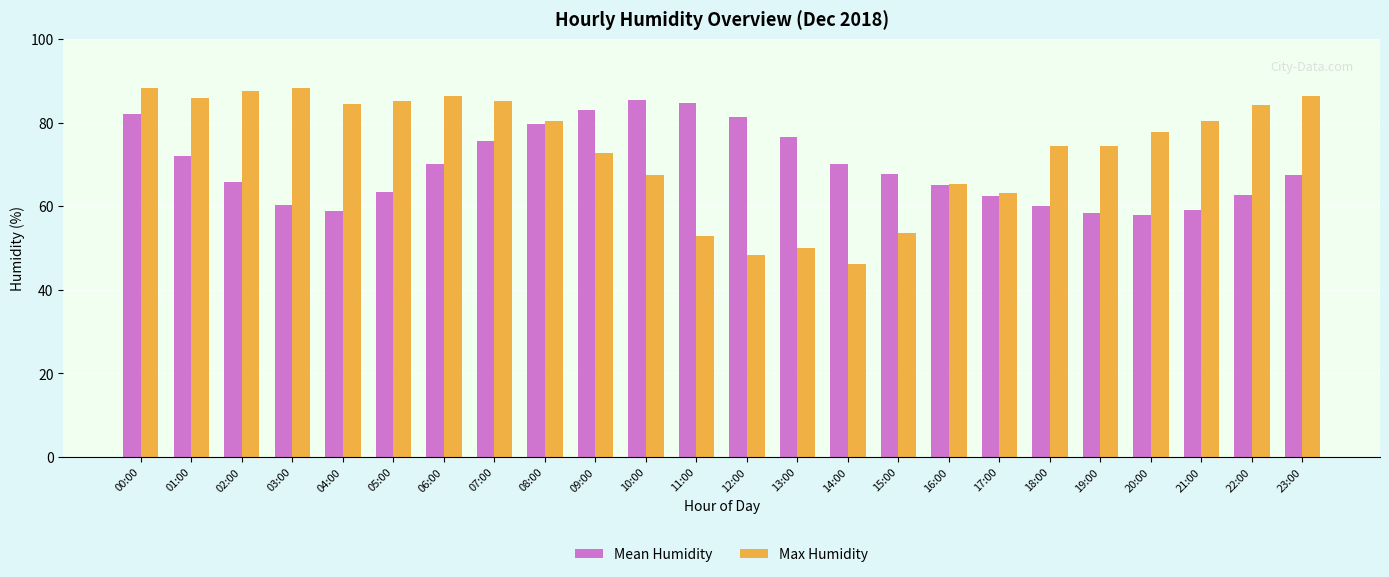

List the series in order of their overall mean, lowest first.

Mean Humidity, Max Humidity